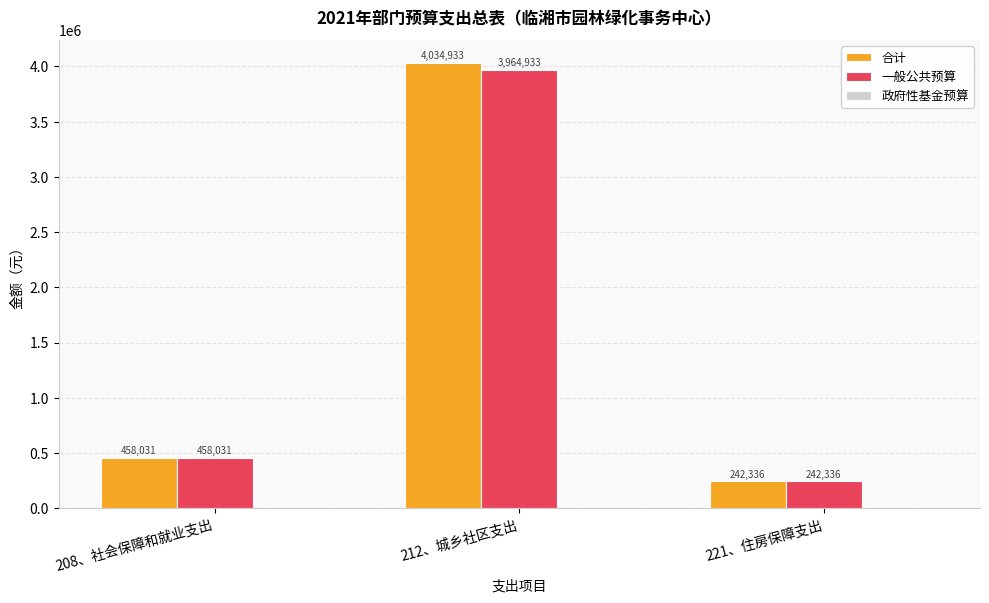

Is it true that 合计 equals 458031.4 at 208、社会保障和就业支出?

True